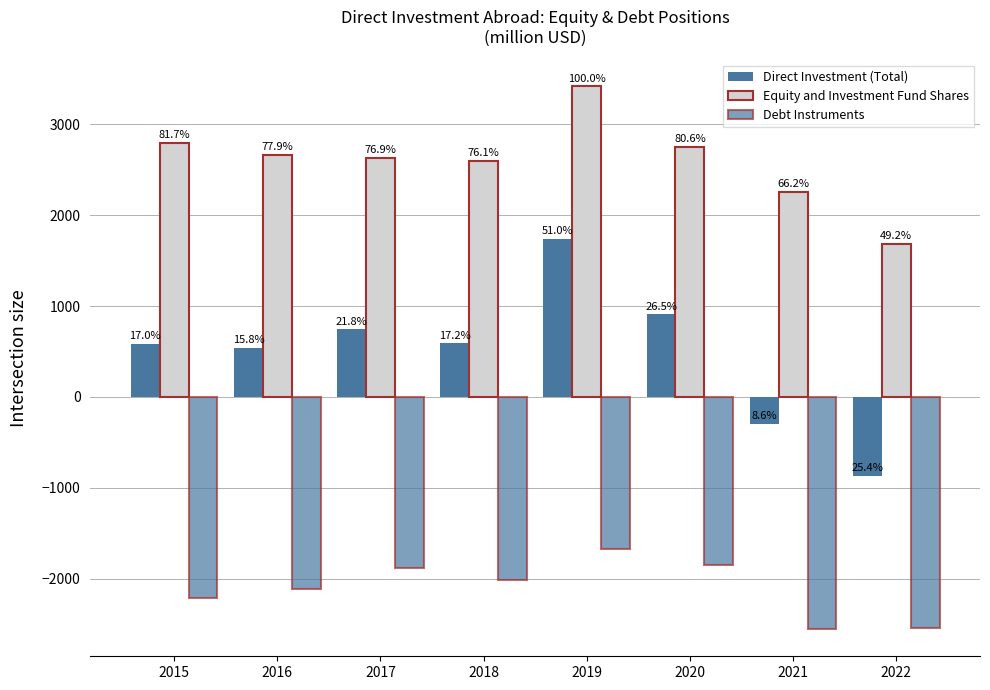

How many bars are there in total?

24